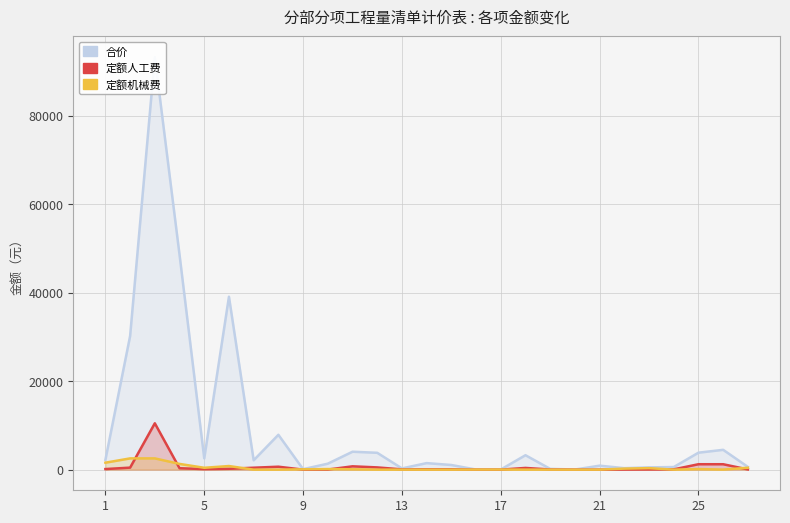

What is the sum of all 定额人工费 values?

17391.0